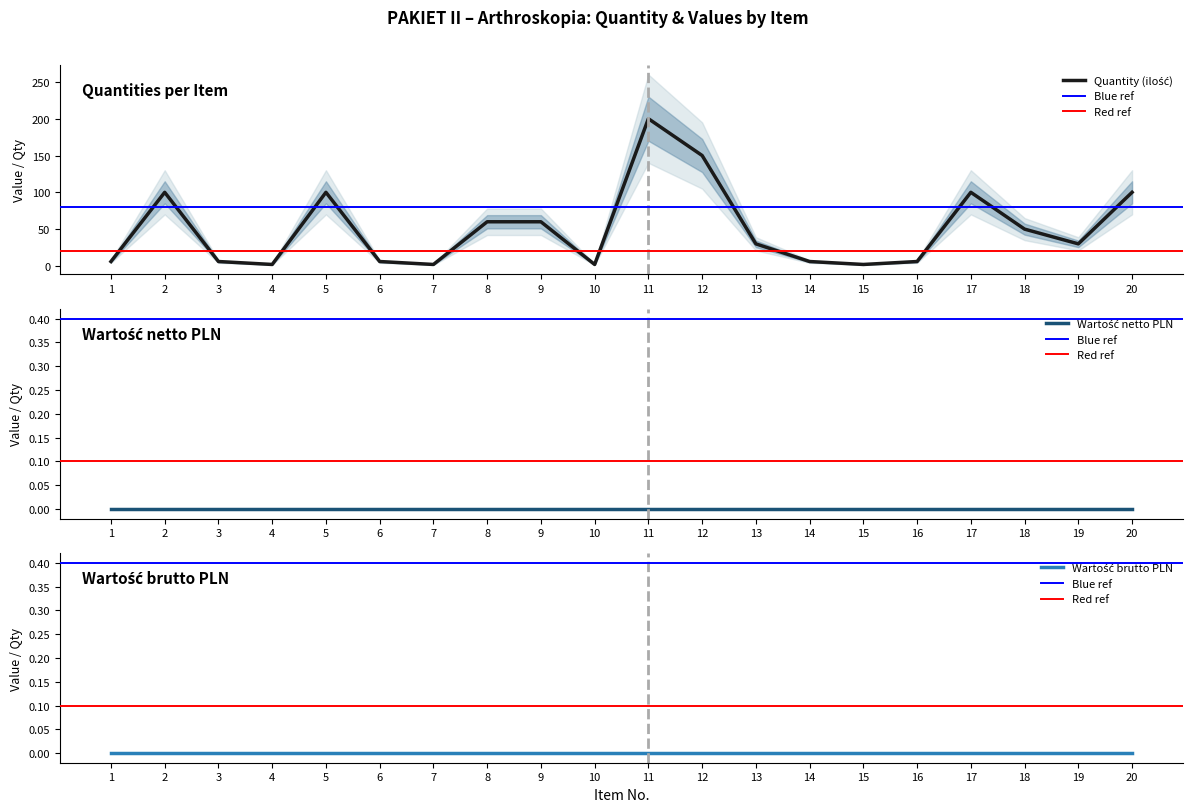

True or false: Wartość brutto PLN and Wartość netto PLN cross at least once.

False